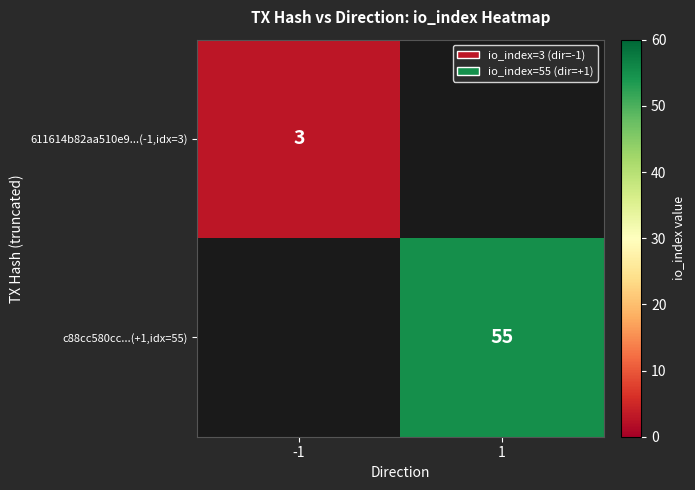

The c88cc580cc...(+1,idx=55) series shows 55 at 1. True or false?

True